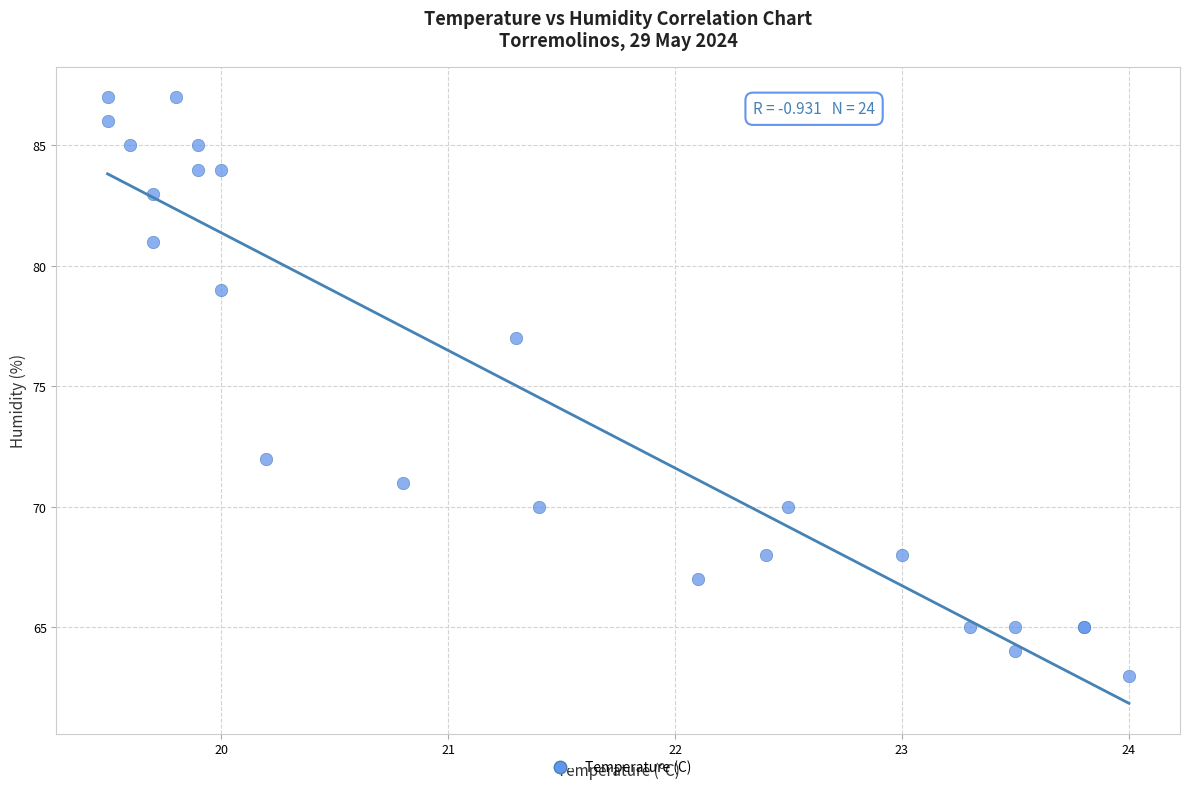

What Y value in the scatter plot is closest to 75?

77